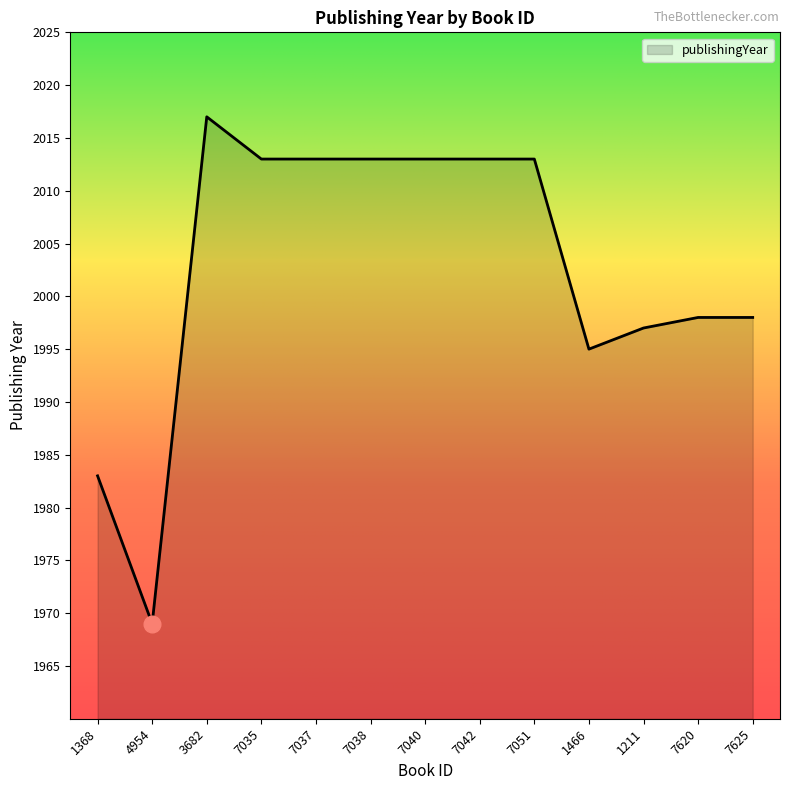

Reading left to right, list all the values displayed in this chart.

1368=1983	4954=1969	3682=2017	7035=2013	7037=2013	7038=2013	7040=2013	7042=2013	7051=2013	1466=1995	1211=1997	7620=1998	7625=1998